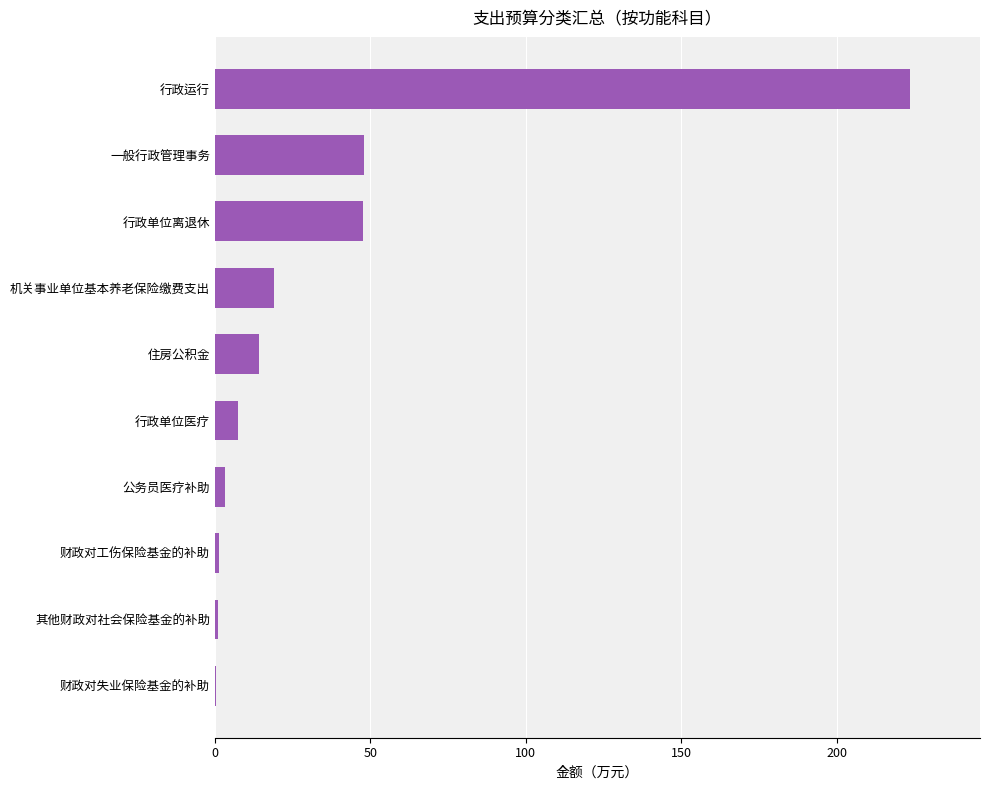

Read the value at 住房公积金.

14.3